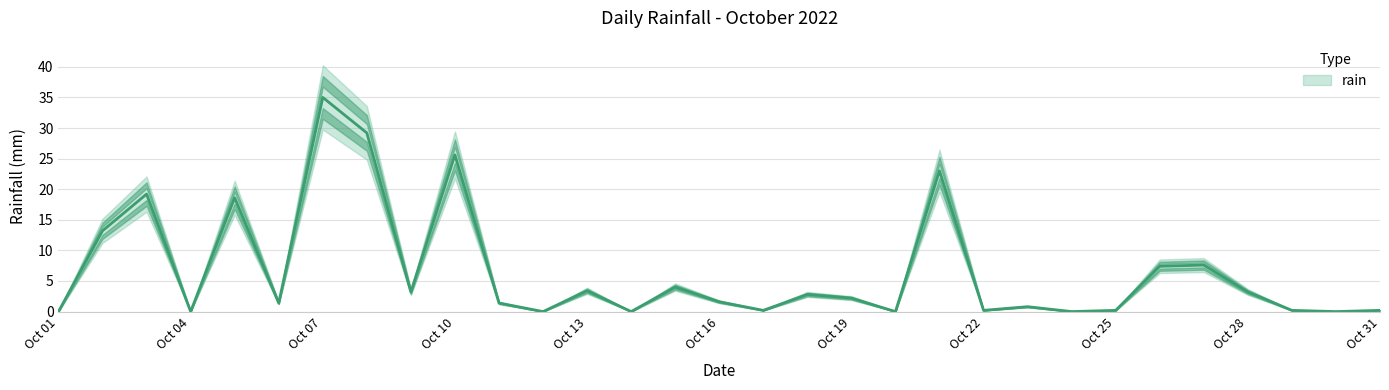

Which label corresponds to the largest value in the chart?

Oct 07